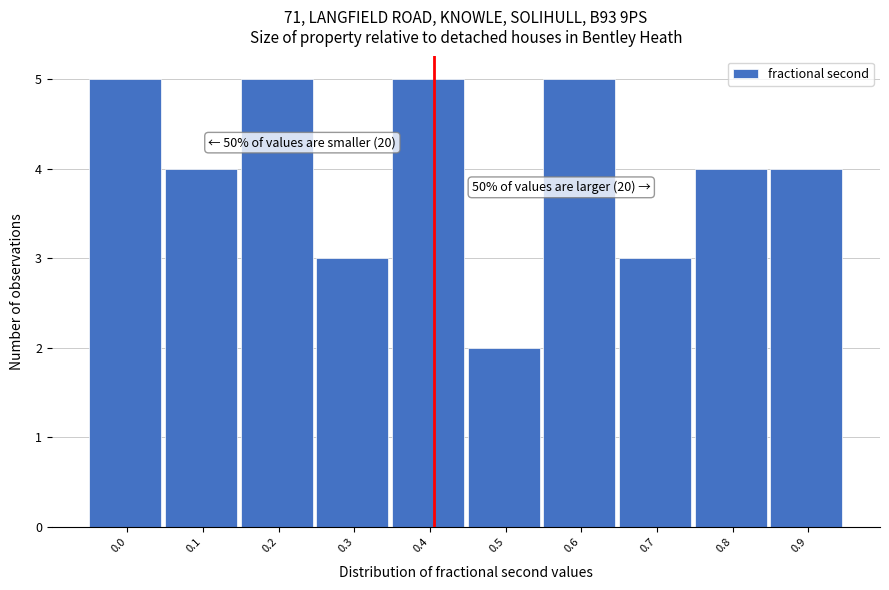

Reading left to right, extract all data points from this chart.

5	4	5	3	5	2	5	3	4	4